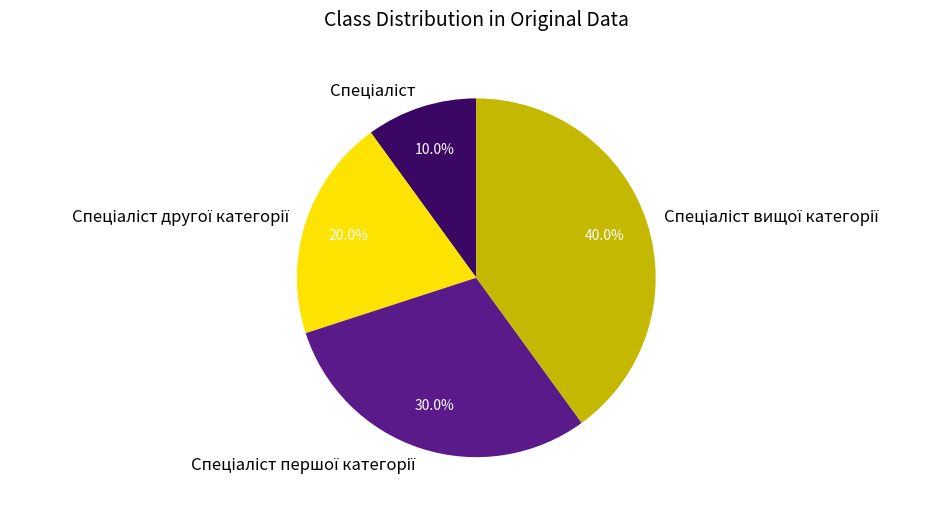

Does any single category account for the majority?

No